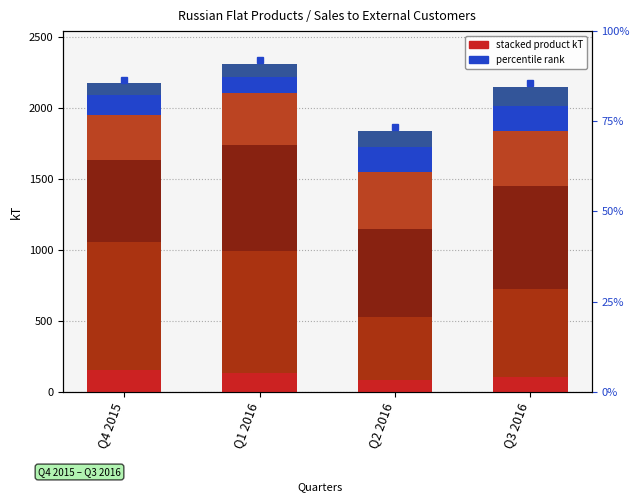

At which category does the chart reach its peak across all series?

Q4 2015